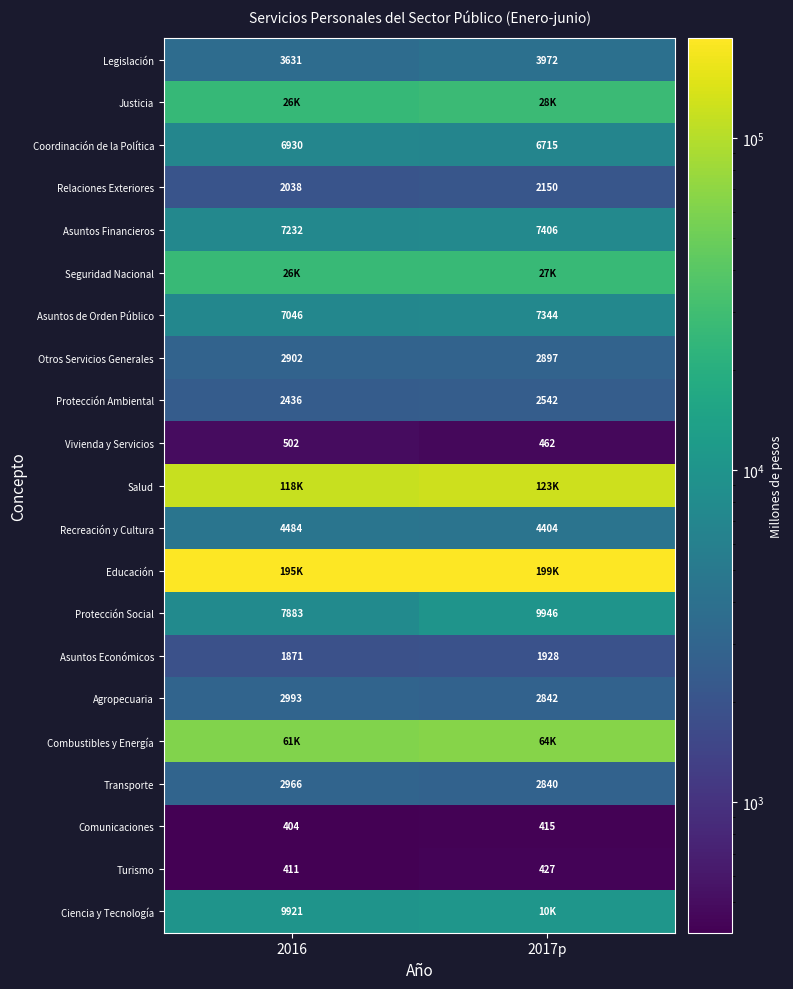

Which series has the largest range (max minus min)?

Salud